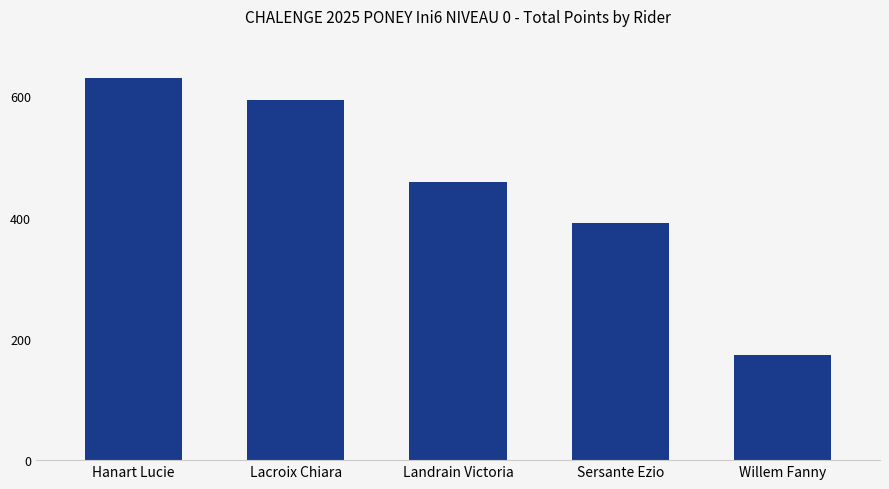

Reading left to right, transcribe all the data shown in this chart.

630	594	459	391	174